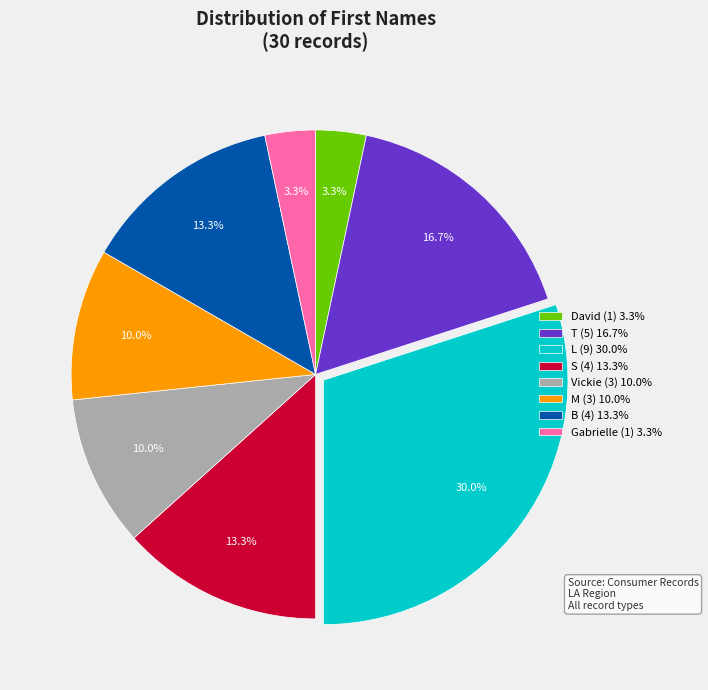

What percentage is the T slice, to the nearest percent?

17%